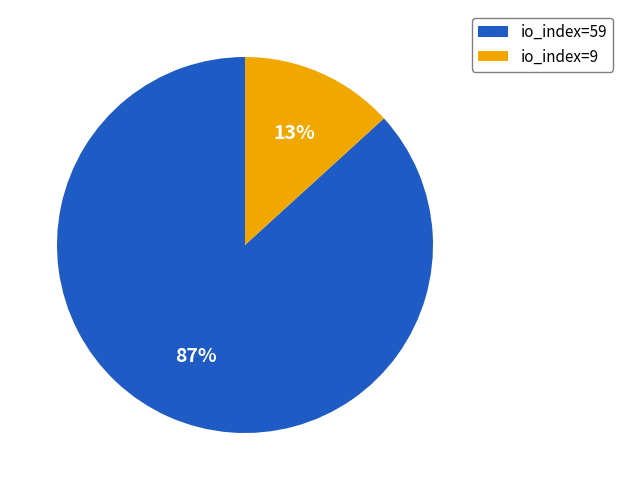

Which has a higher value, io_index=59 or io_index=9?

io_index=59